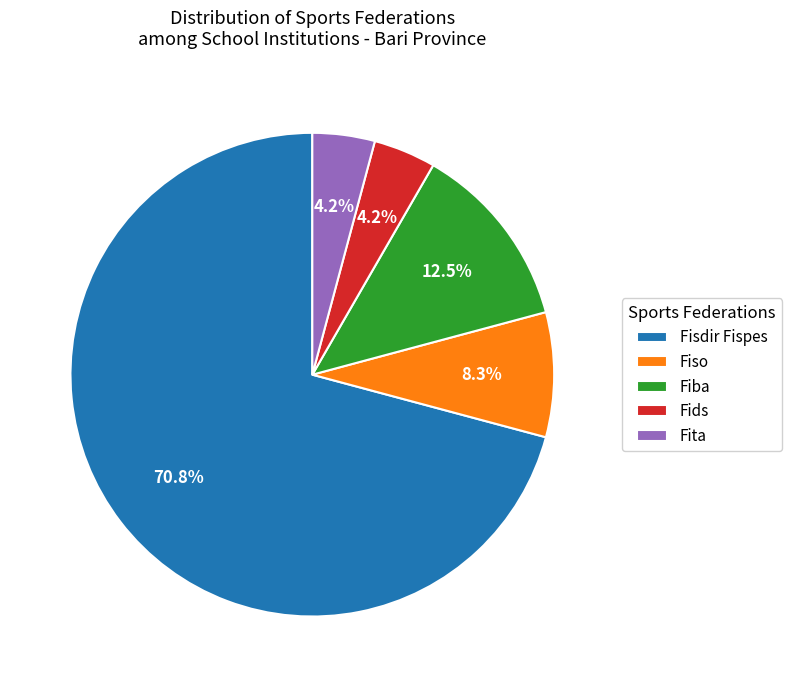

What is the total percentage of Fiba and Fids?

16.7%